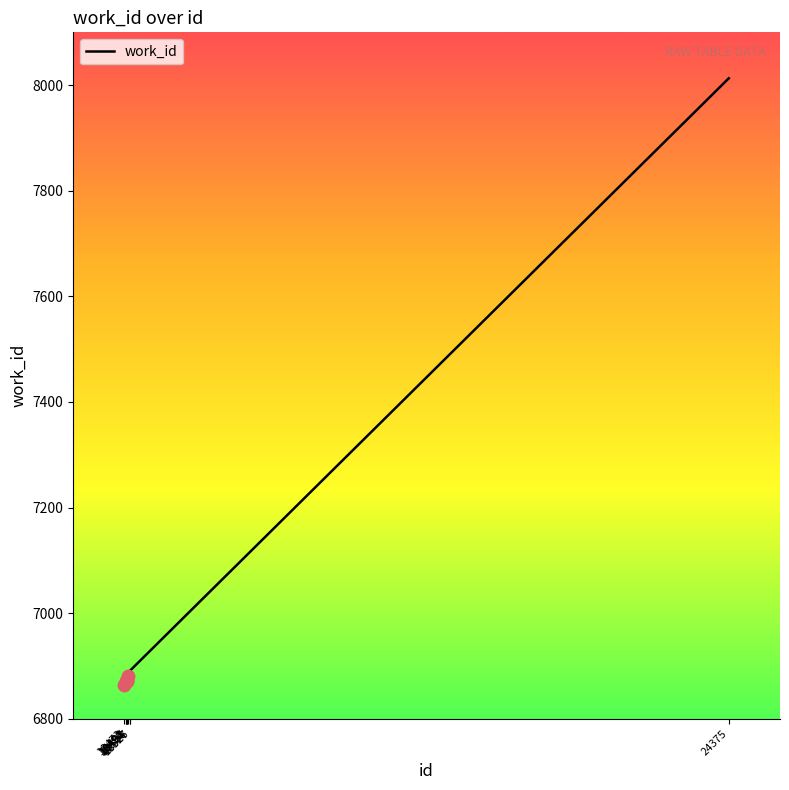

Is it true that the value at 18508 is 10421?

False